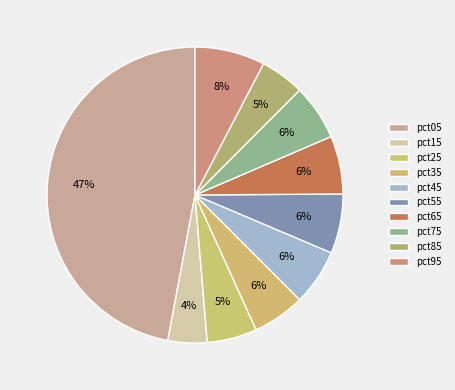

Is there a majority slice in this chart?

No